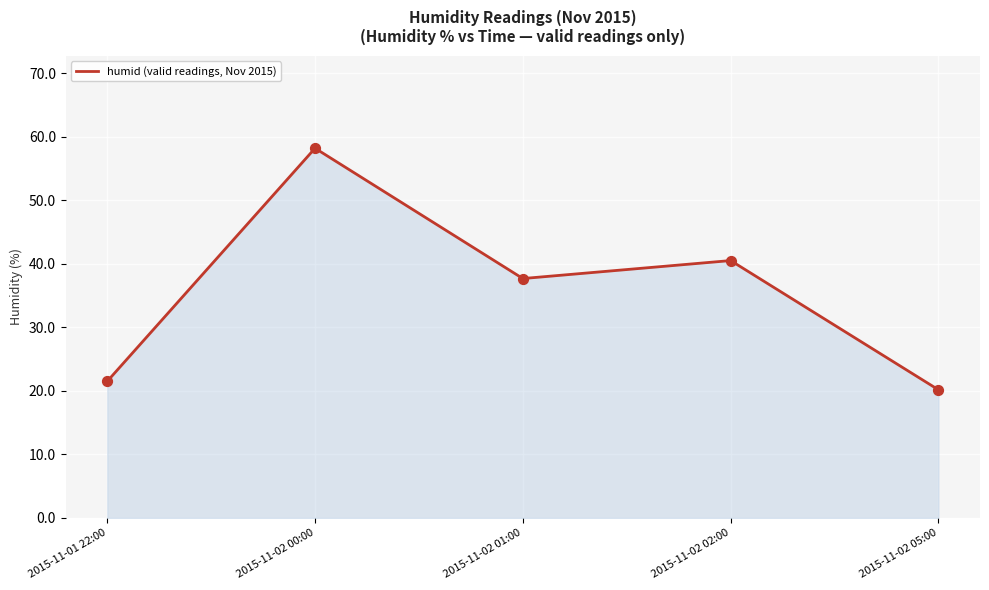

Which has a higher value, 2015-11-02 01:00 or 2015-11-02 00:00?

2015-11-02 00:00